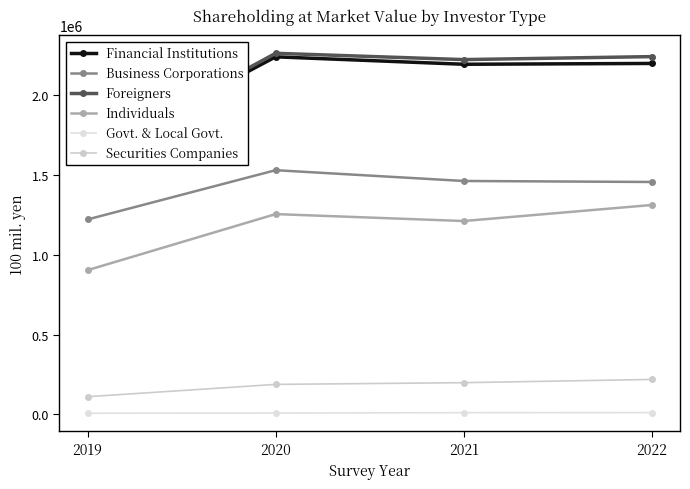

How many series are shown in this chart?

6